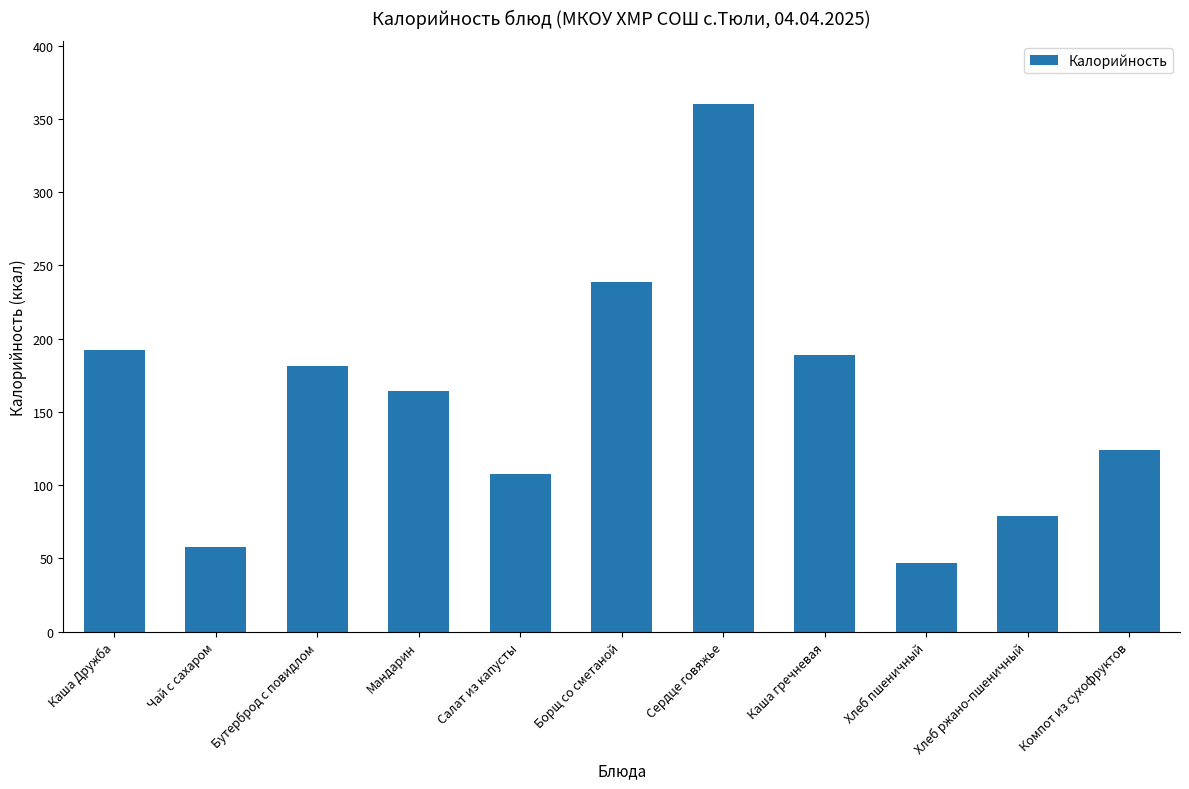

What is the ratio of the value at Салат из капусты to the value at Чай с сахаром?

1.9